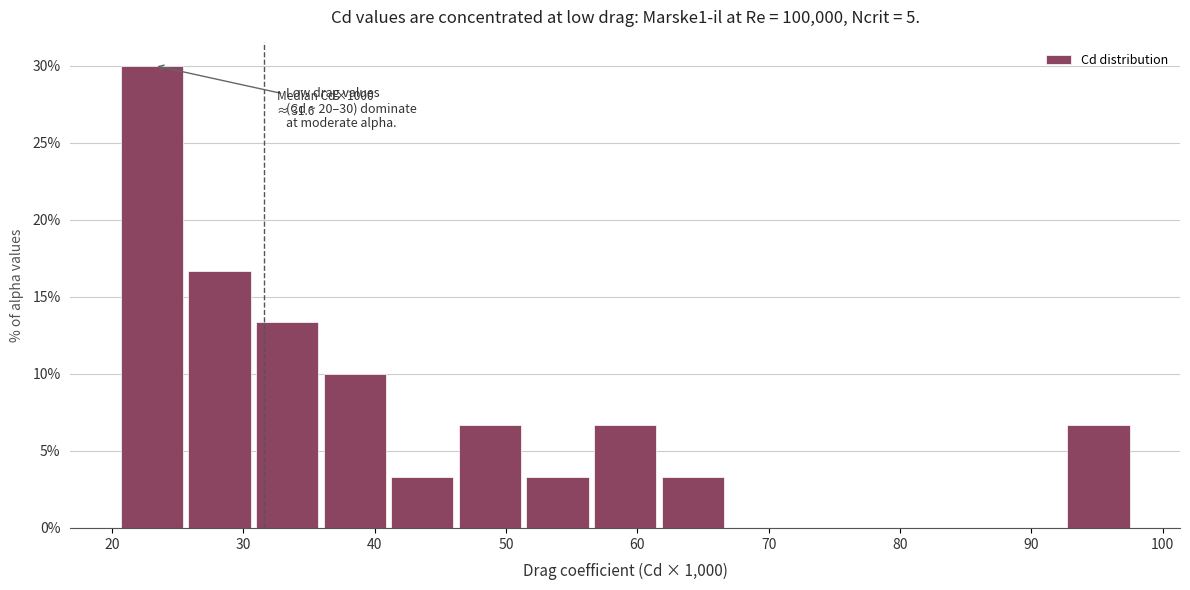

Over which range of the x-axis is the bar tallest?

21 to 26